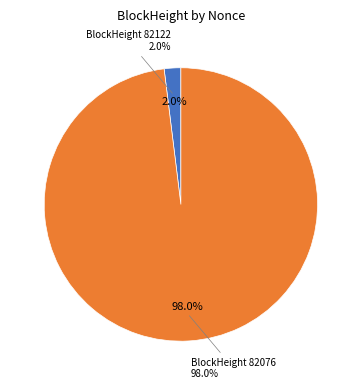

What is the smallest slice in the pie chart?

BlockHeight 82122